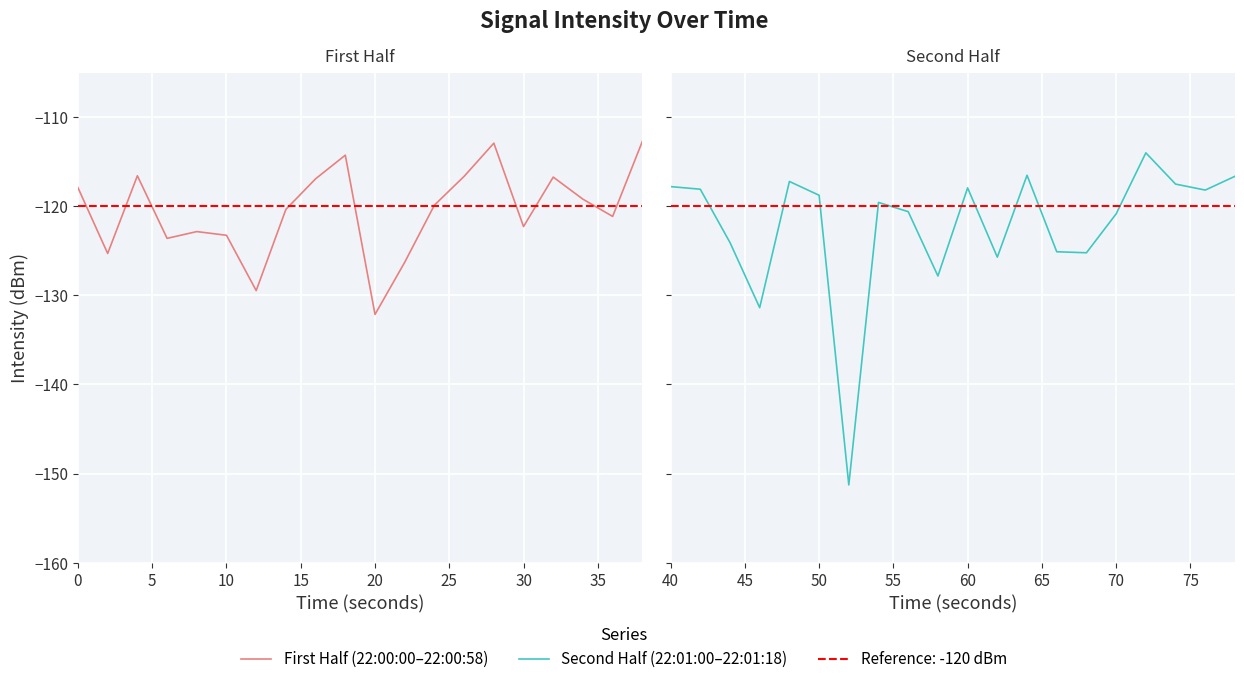

Does the chart display data point markers on the line(s)?

No